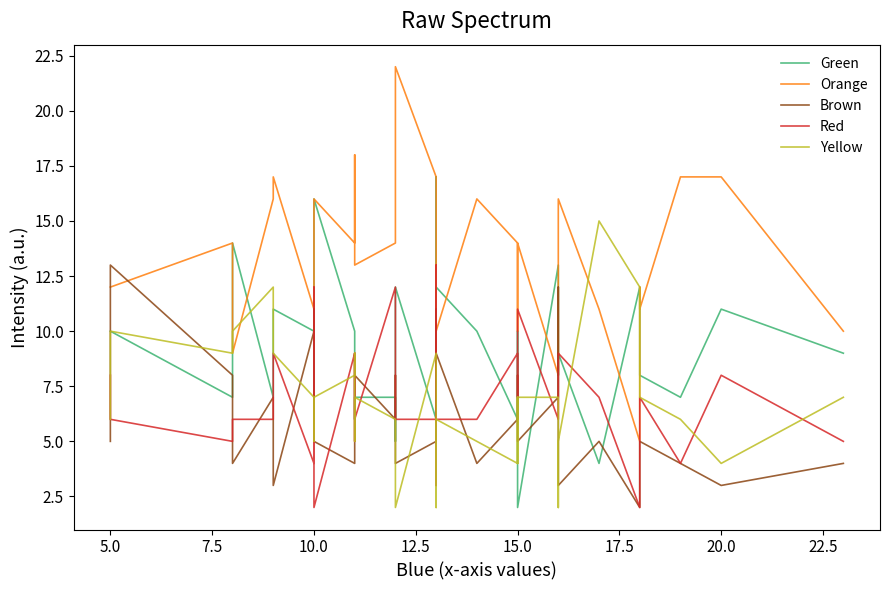

What is the total value across all series at 15.0?

49